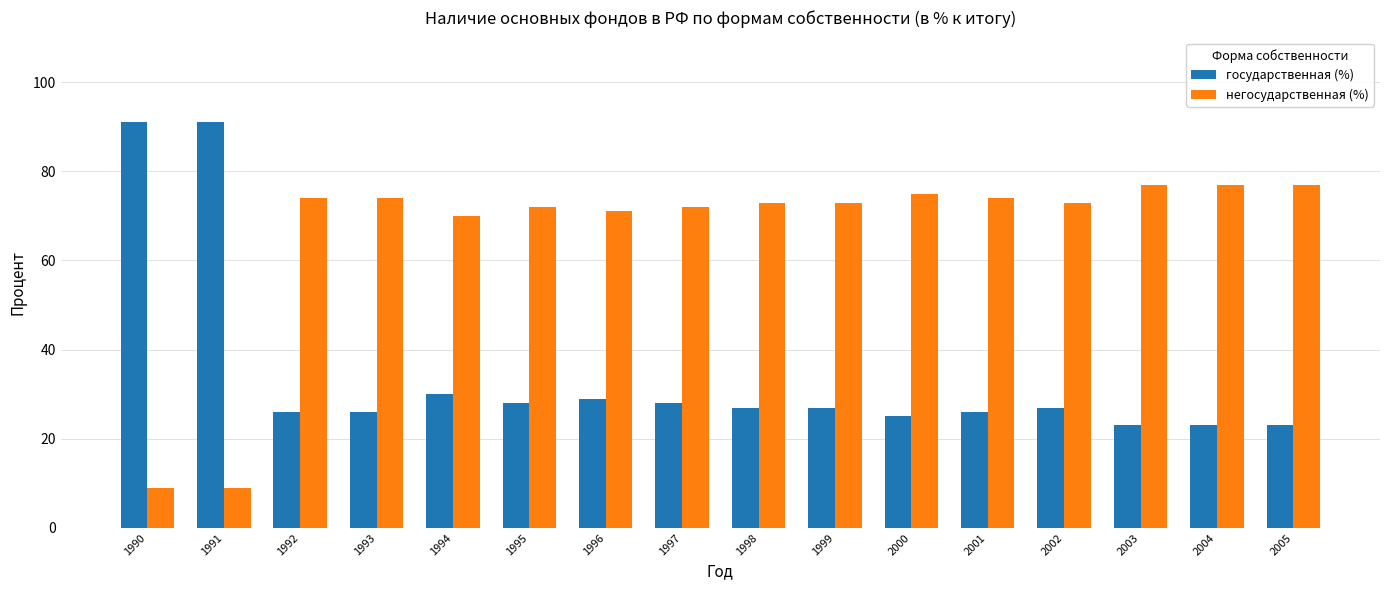

What are all the series names shown in the legend?

государственная (%), негосударственная (%)